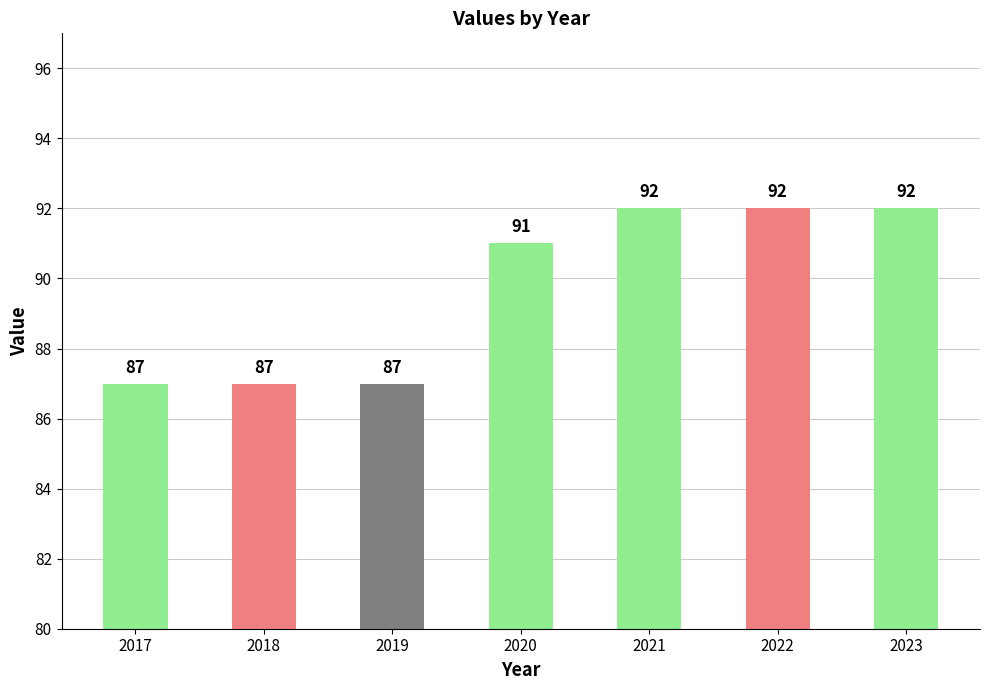

How many data points are less than 91?

3